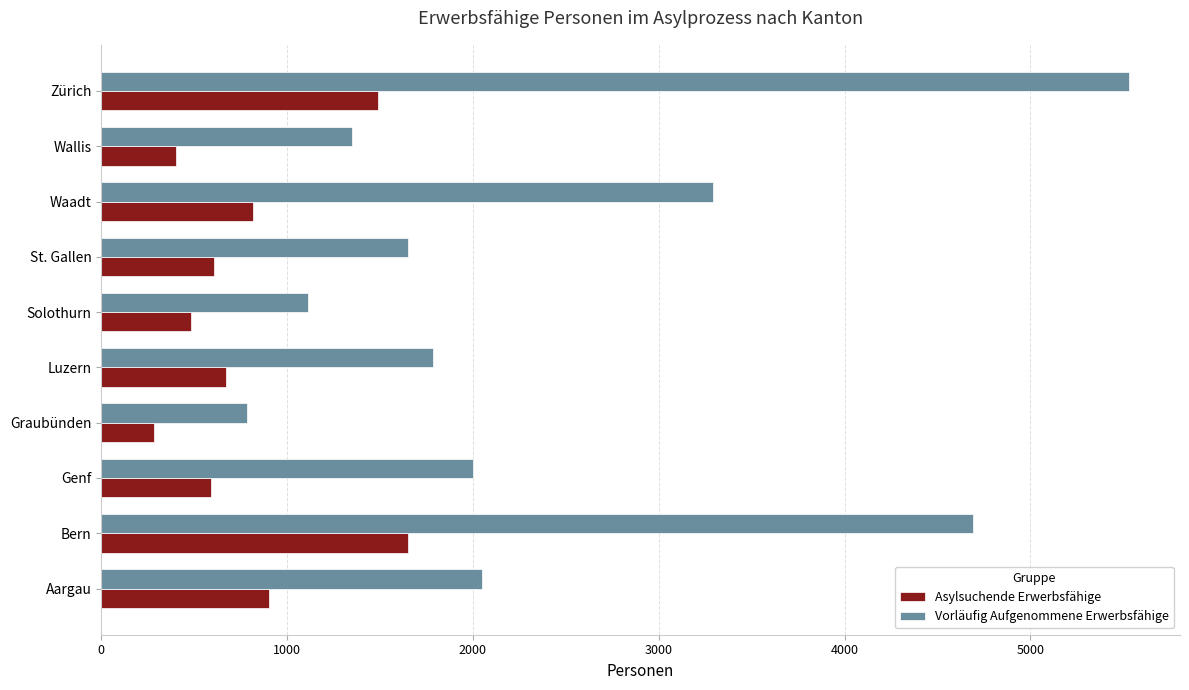

What is the average value of the Asylsuchende Erwerbsfähige series?

789